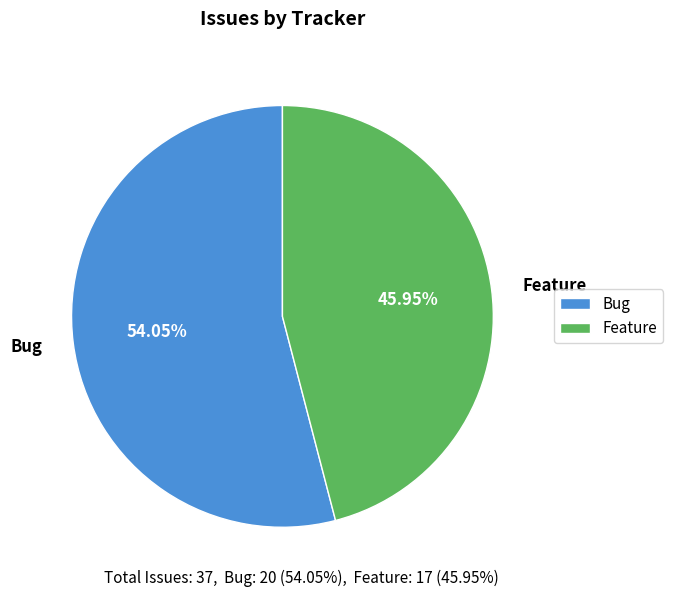

Which category has the smallest portion of the pie?

Feature